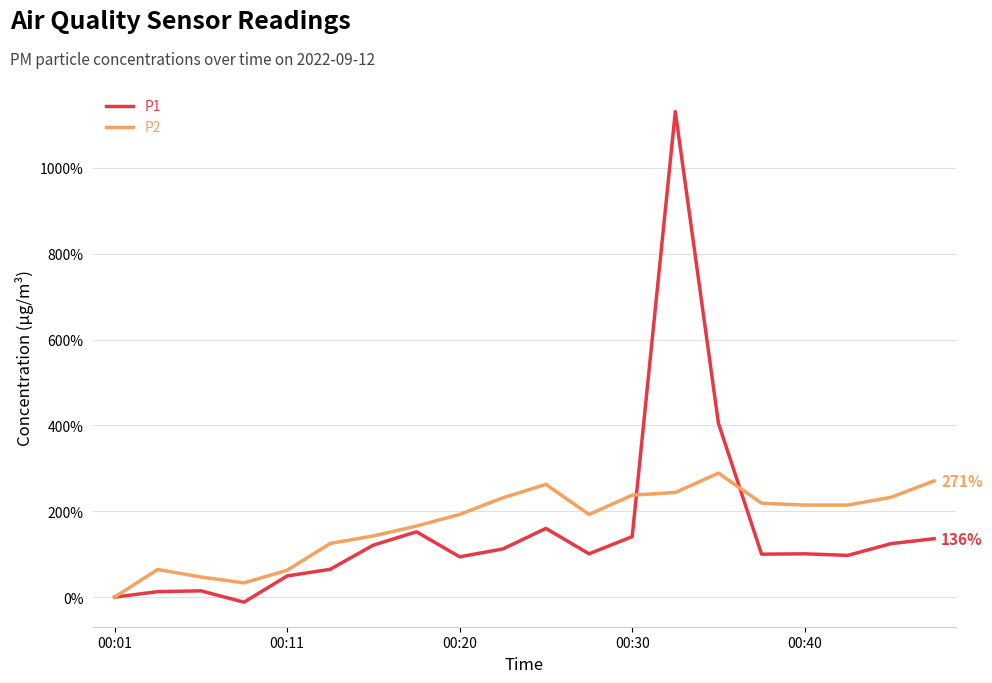

Rank the series by their average value, from lowest to highest.

P1, P2